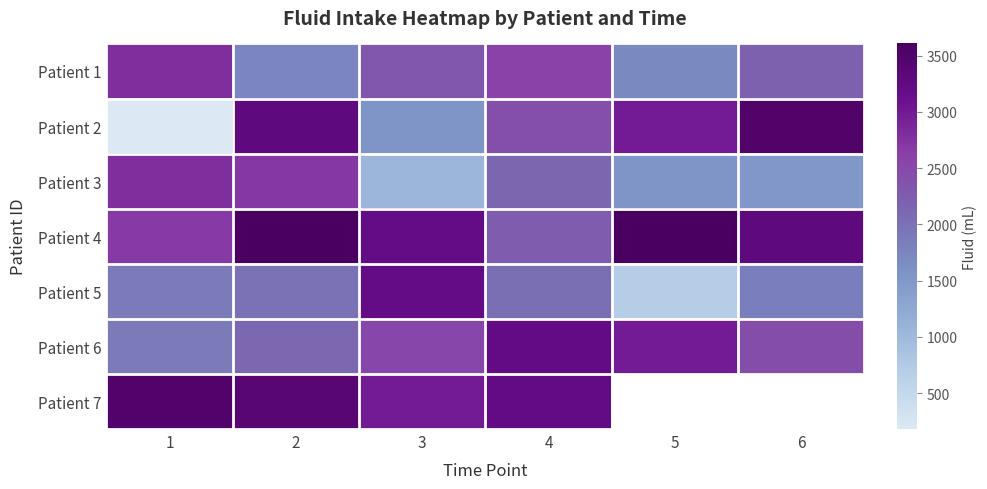

Is the value of Patient 2 at 4 greater than the value of Patient 3 at 4?

Yes